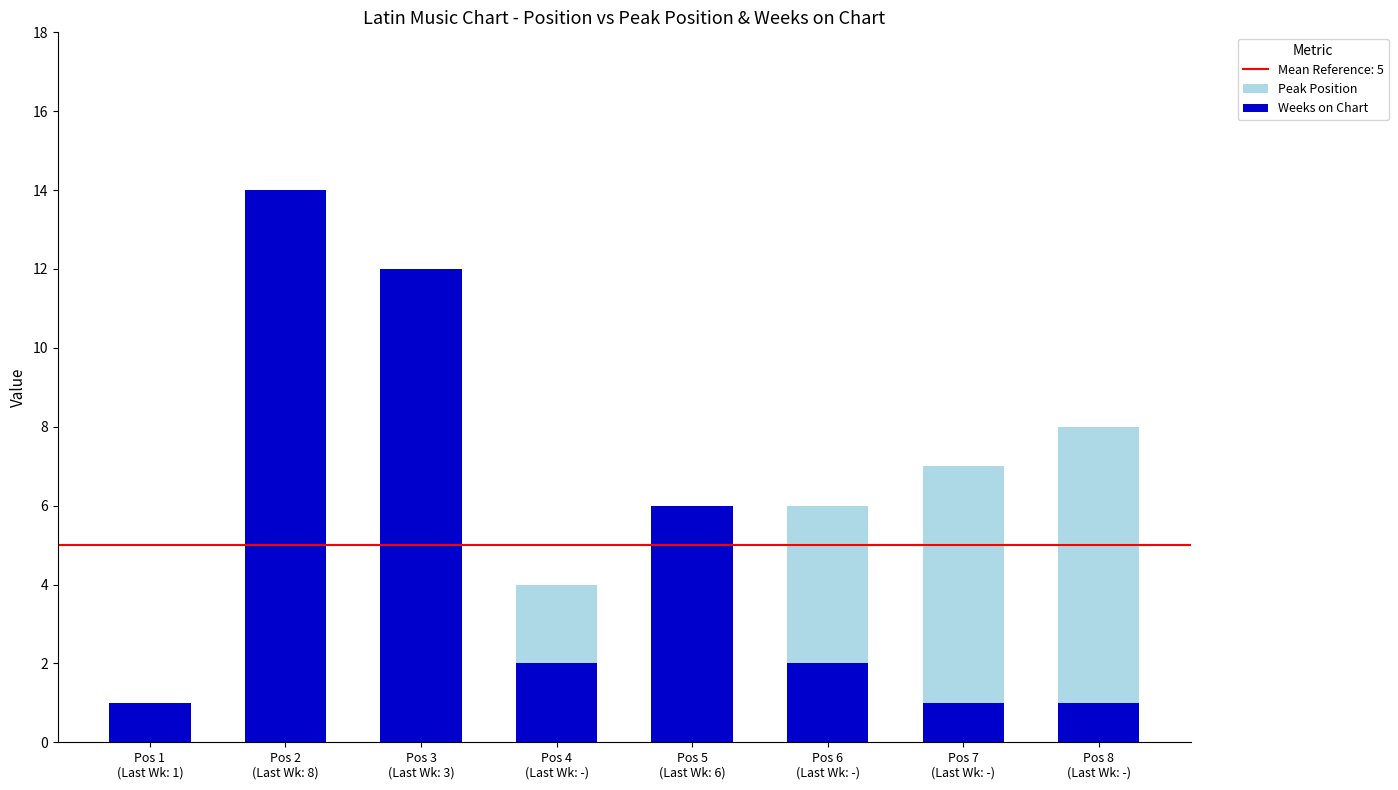

Is it true that Peak Position equals 12 at Pos 7
(Last Wk: -)?

False